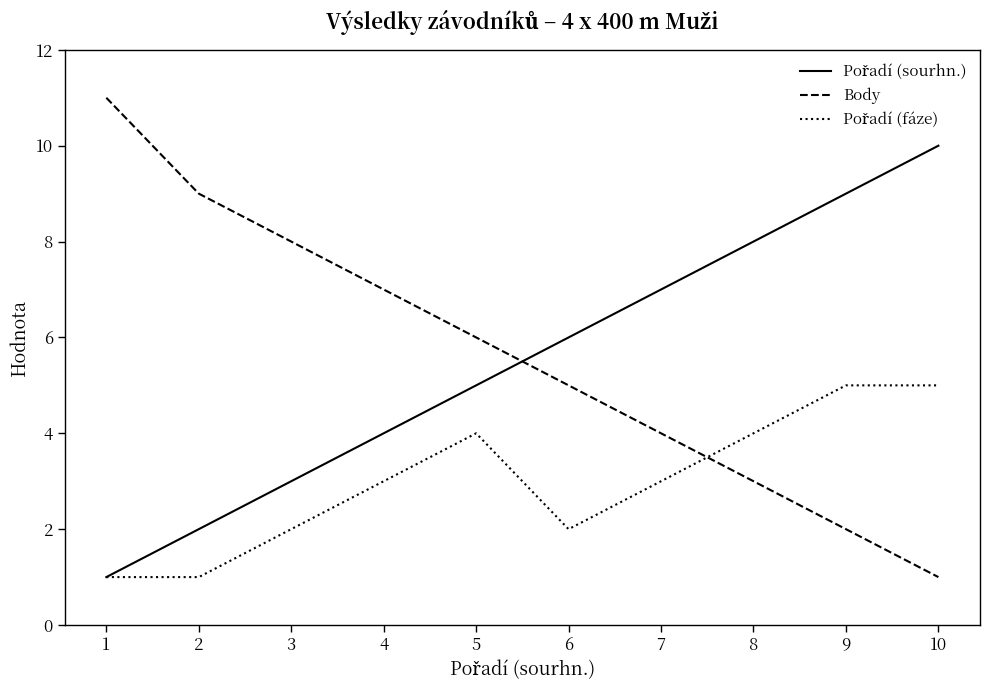

List the labels in order of Body value, largest first.

1, 2, 3, 4, 5, 6, 7, 8, 9, 10